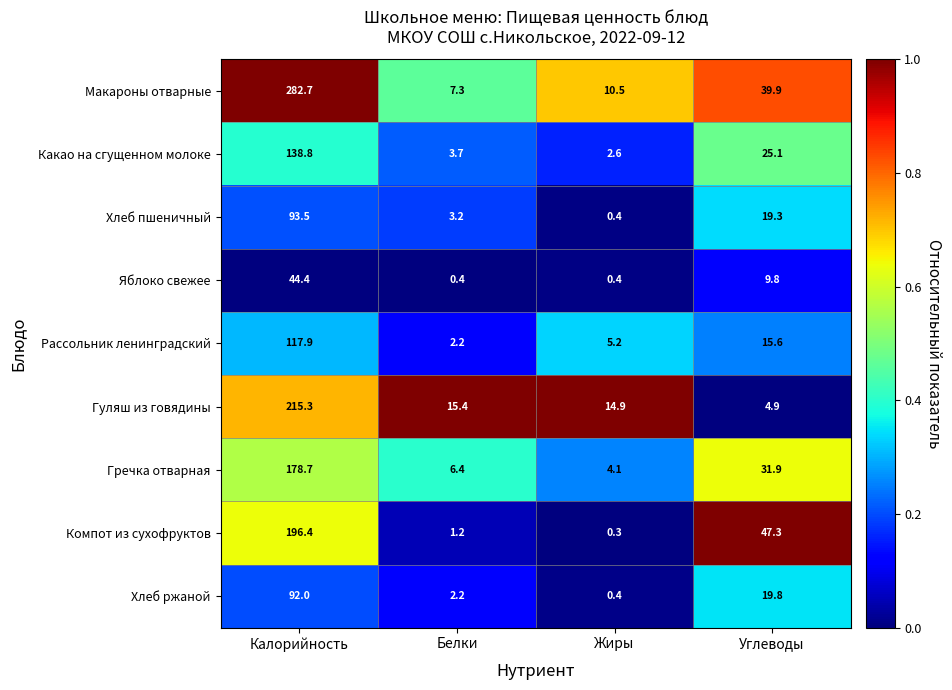

What is the spread (max minus min) of values at Жиры?

14.6